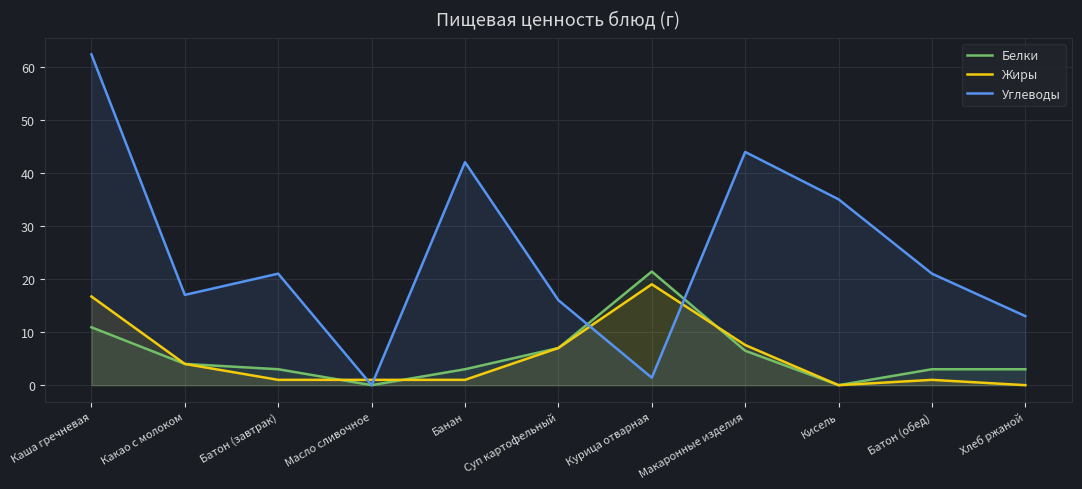

The value of Углеводы at Масло сливочное is 0.0. True or false?

True